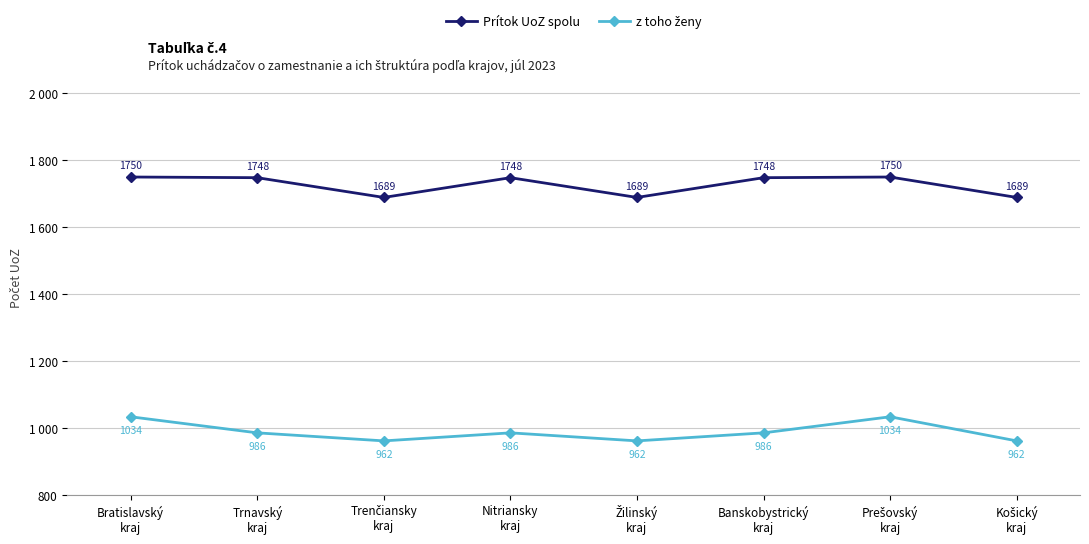

What is the highest value of the z toho ženy series?

1034